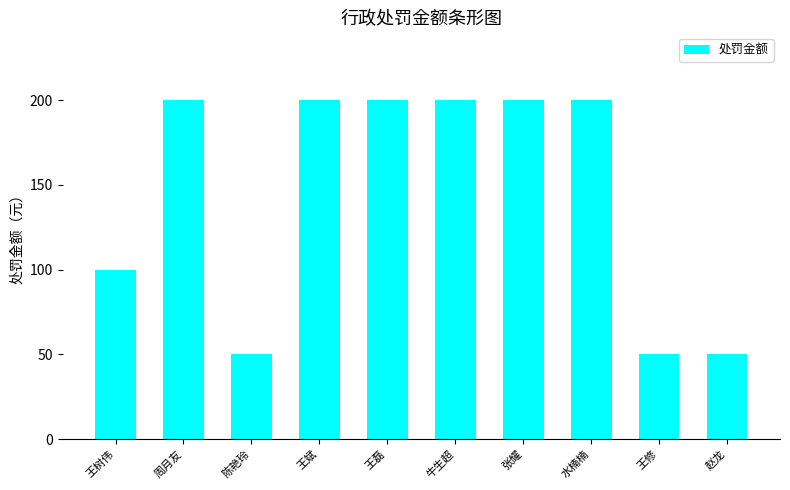

What is the smallest value displayed?

50